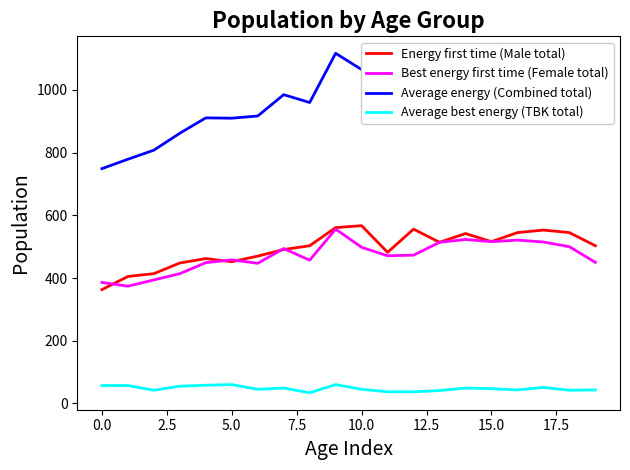

What is the average value of the Energy first time (Male total) series?

495